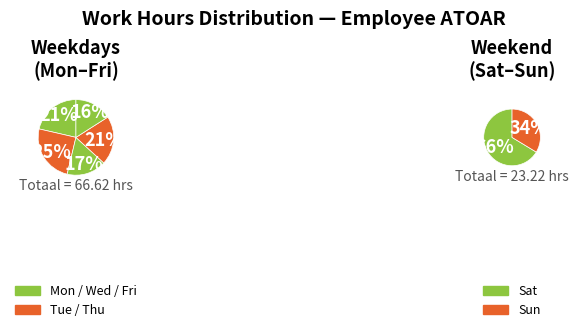

Between Sat and Tue, which is larger?

Tue